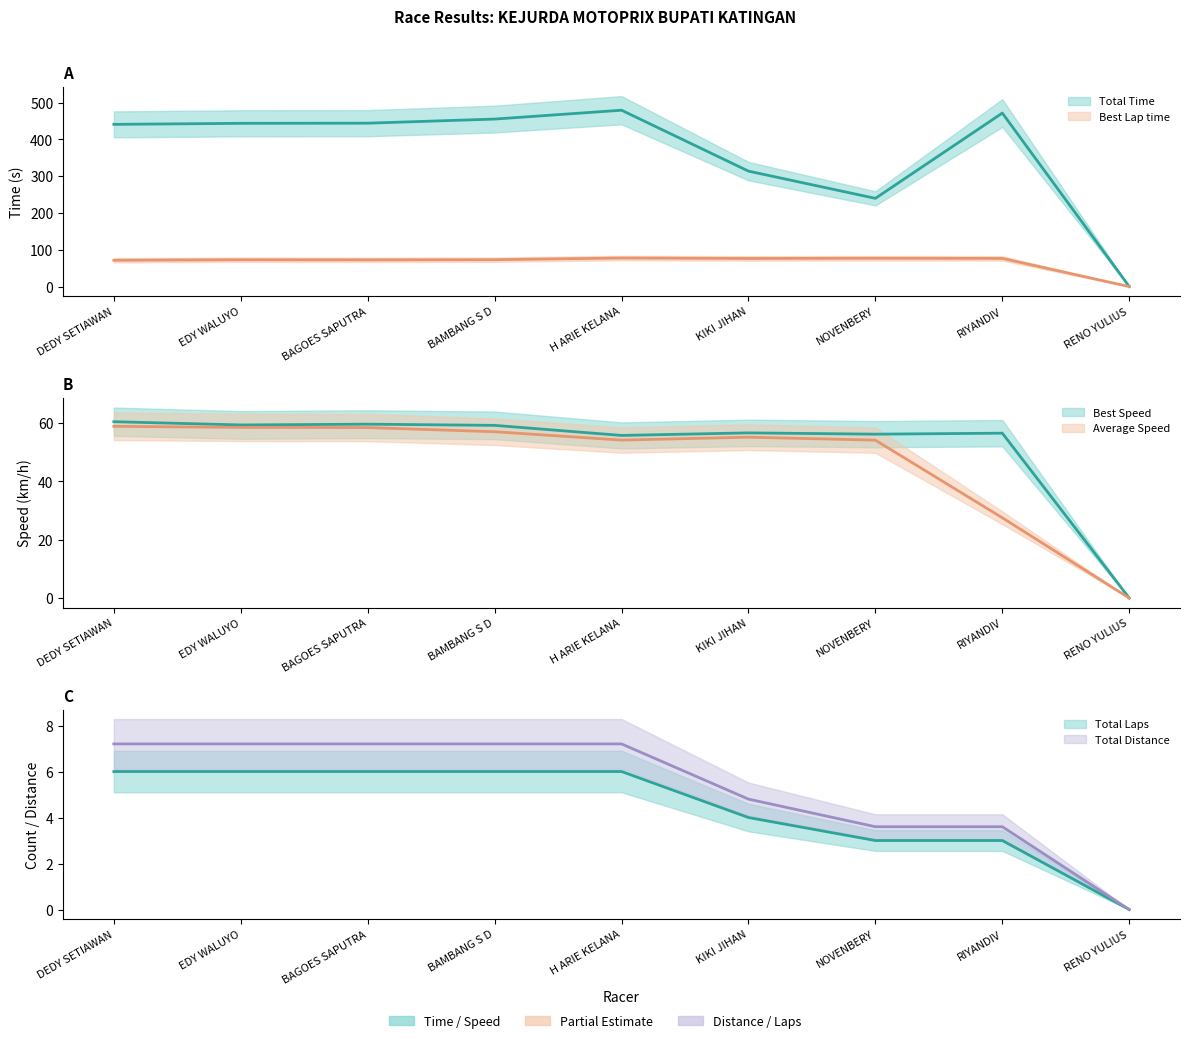

Reading left to right, transcribe all the data shown in this chart.

Total Time: 440.7	443.4	443.9	455.0	479.1	313.6	239.6	471.3	0.0
Best Lap time: 71.5	72.9	72.5	73.0	77.6	76.4	77.0	76.5	0.0
Best Speed: 60.4	59.3	59.6	59.1	55.7	56.6	56.1	56.5	0.0
Average Speed: 58.8	58.5	58.4	57.0	54.1	55.1	54.1	27.5	0.0
Total Laps: 6.0	6.0	6.0	6.0	6.0	4.0	3.0	3.0	0.0
Total Distance: 7.2	7.2	7.2	7.2	7.2	4.8	3.6	3.6	0.0